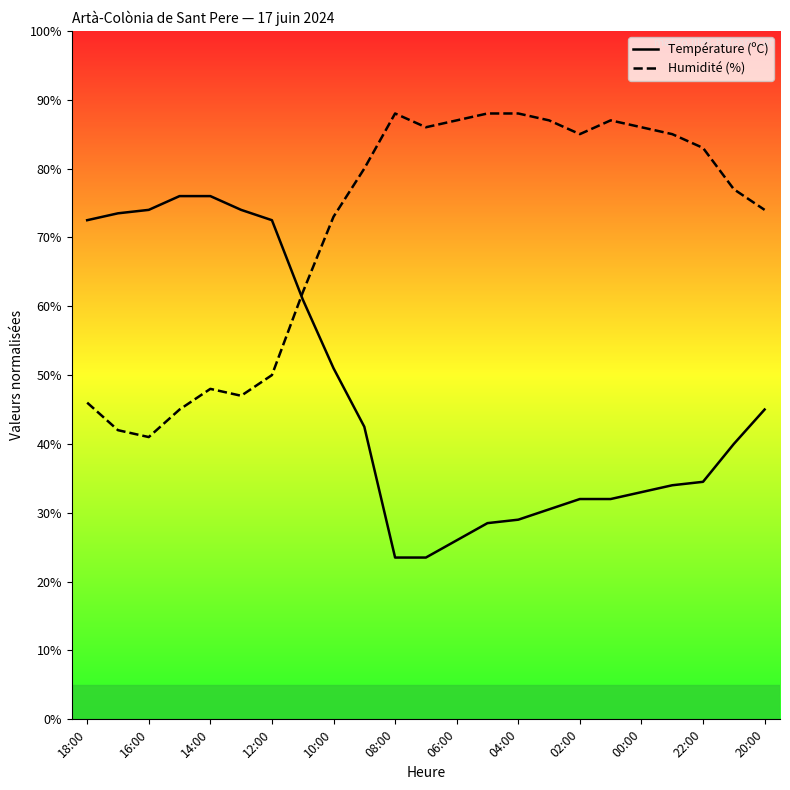

Rank the series by their average value, from lowest to highest.

Température (ºC), Humidité (%)